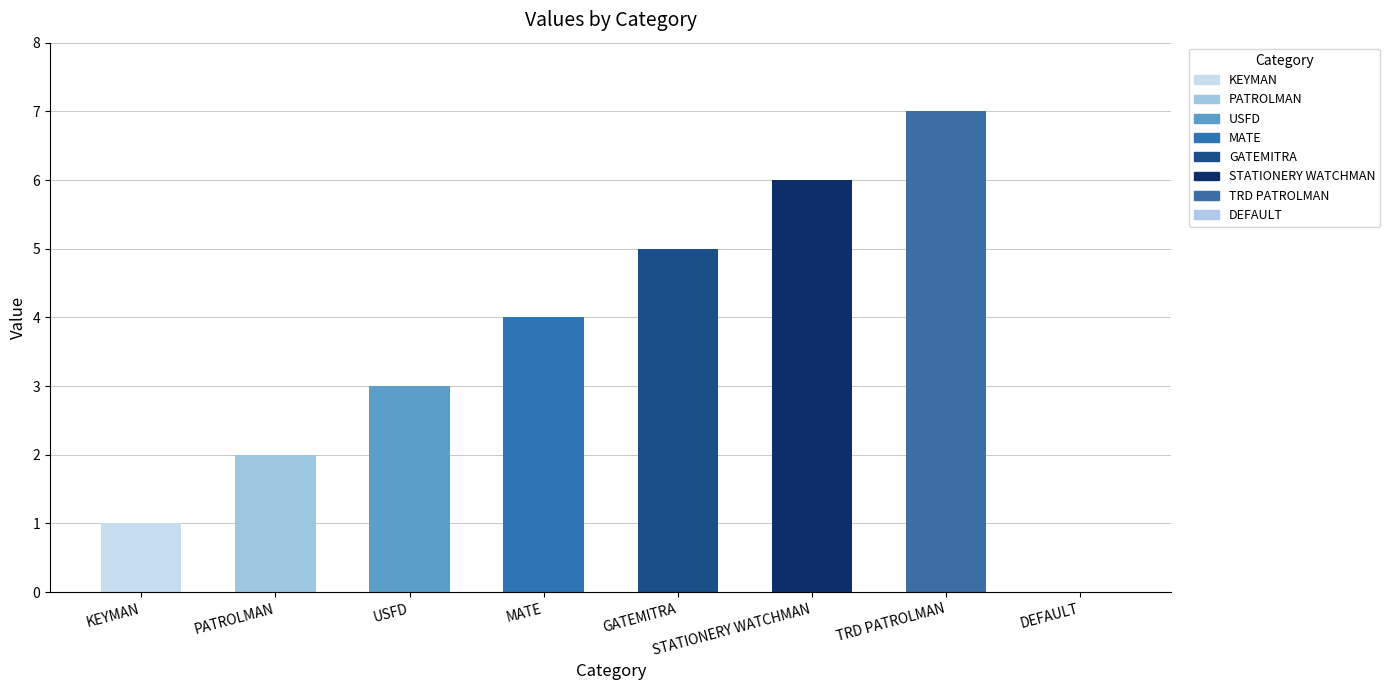

How many series are shown in this chart?

1